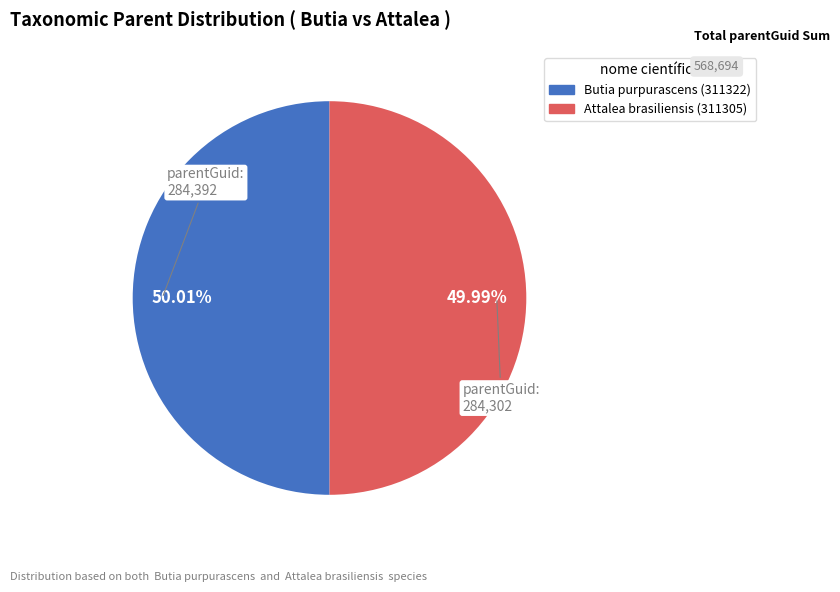

How many slices are in this pie chart?

2